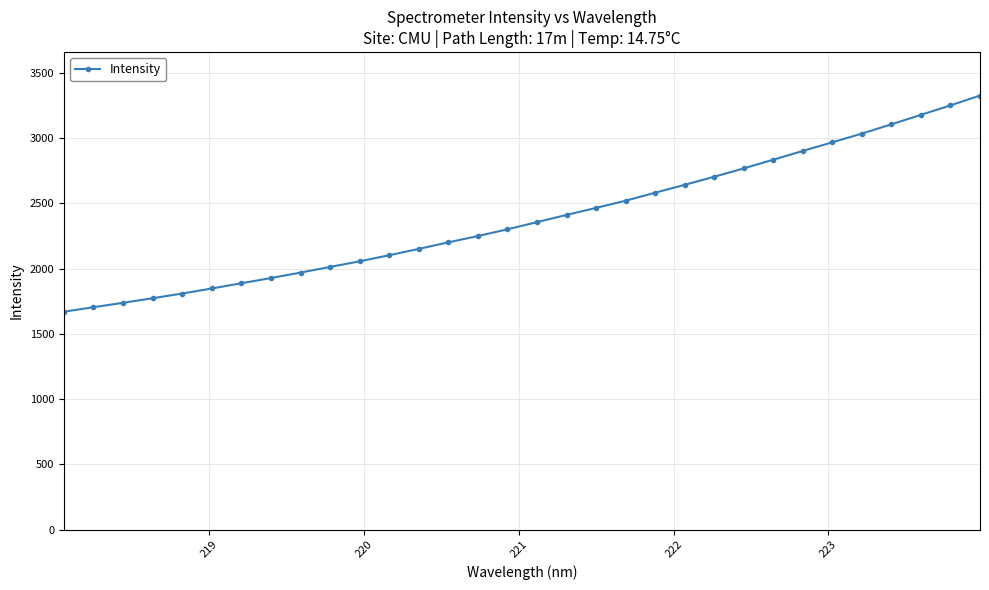

What is the sum of all values?

76446.2